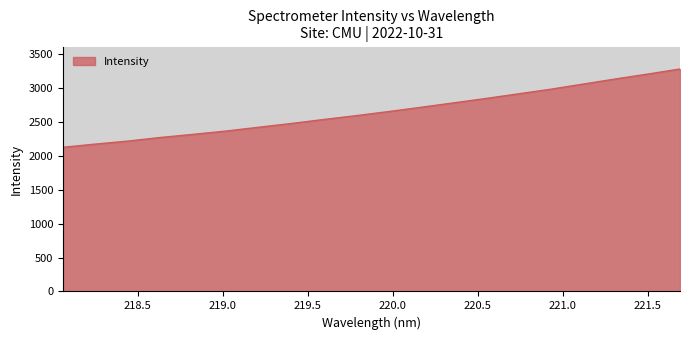

What is the smallest value displayed?

2124.8